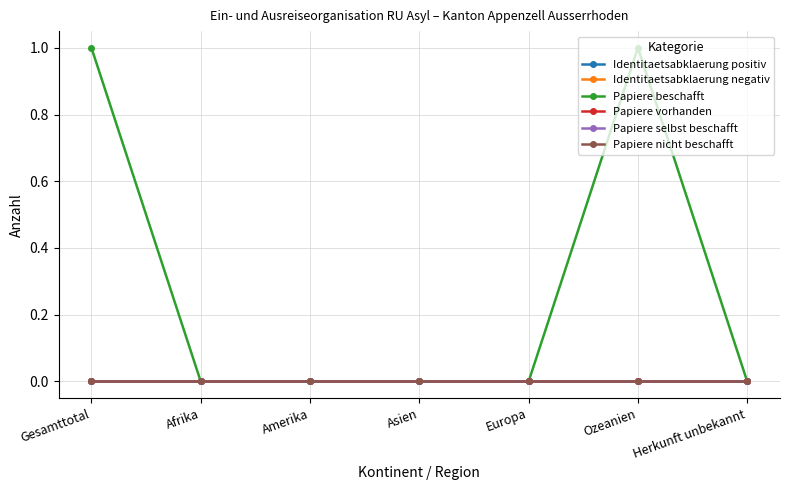

Reading left to right, transcribe all the data shown in this chart.

Identitaetsabklaerung positiv: Gesamttotal=0	Afrika=0	Amerika=0	Asien=0	Europa=0	Ozeanien=0	Herkunft unbekannt=0
Identitaetsabklaerung negativ: Gesamttotal=0	Afrika=0	Amerika=0	Asien=0	Europa=0	Ozeanien=0	Herkunft unbekannt=0
Papiere beschafft: Gesamttotal=1	Afrika=0	Amerika=0	Asien=0	Europa=0	Ozeanien=1	Herkunft unbekannt=0
Papiere vorhanden: Gesamttotal=0	Afrika=0	Amerika=0	Asien=0	Europa=0	Ozeanien=0	Herkunft unbekannt=0
Papiere selbst beschafft: Gesamttotal=0	Afrika=0	Amerika=0	Asien=0	Europa=0	Ozeanien=0	Herkunft unbekannt=0
Papiere nicht beschafft: Gesamttotal=0	Afrika=0	Amerika=0	Asien=0	Europa=0	Ozeanien=0	Herkunft unbekannt=0